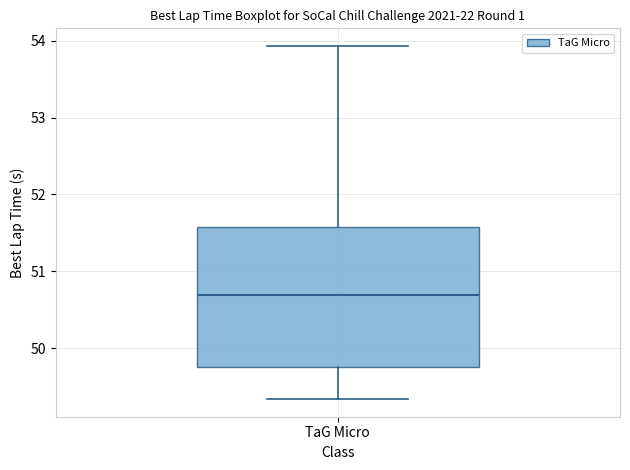

Read this box plot against the y-axis: the position of the median line, the range covered by the box, and the ends of both whiskers. The values are not printed on the chart, so give them approximately, as read against the axis.

median 50.7, box 49.8 to 51.6, whiskers 49.3 to 53.9